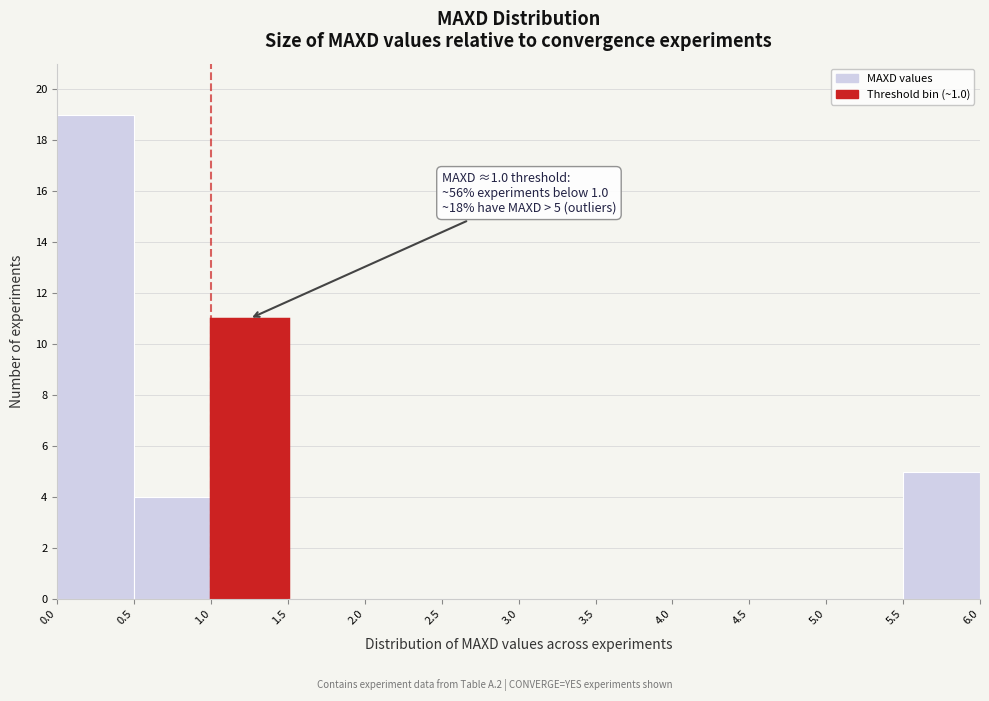

Which range on the x-axis has the tallest bar?

0.0 to 0.5